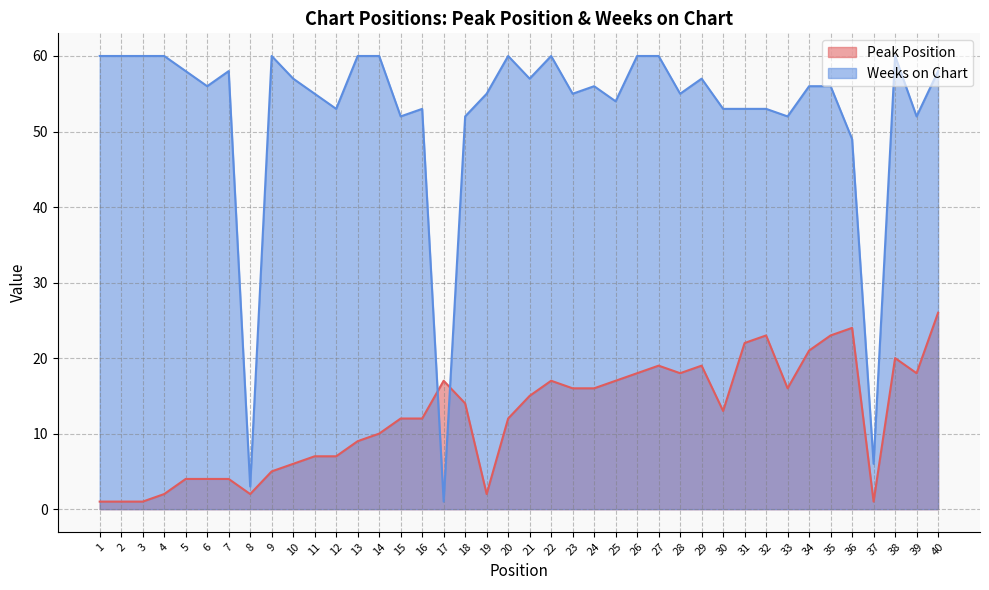

Which series has the largest total across all categories?

Weeks on Chart